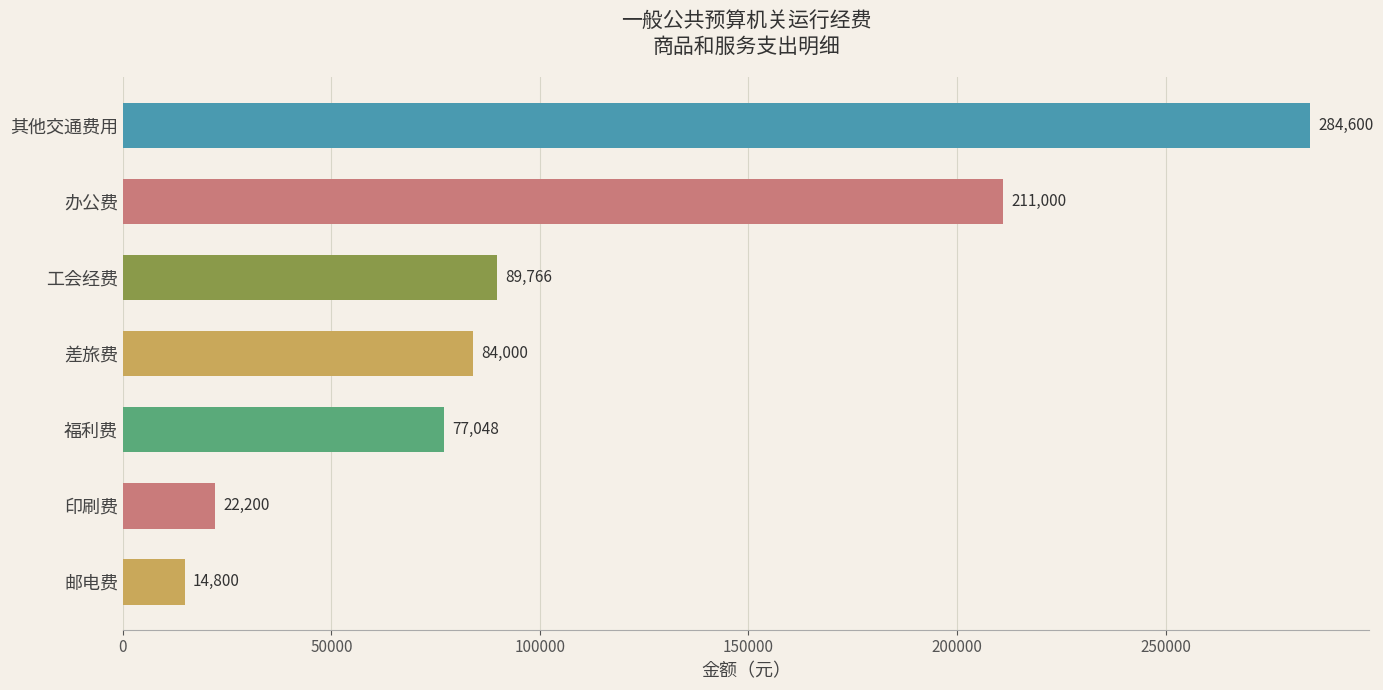

What is the difference between the second highest and minimum values?

196200